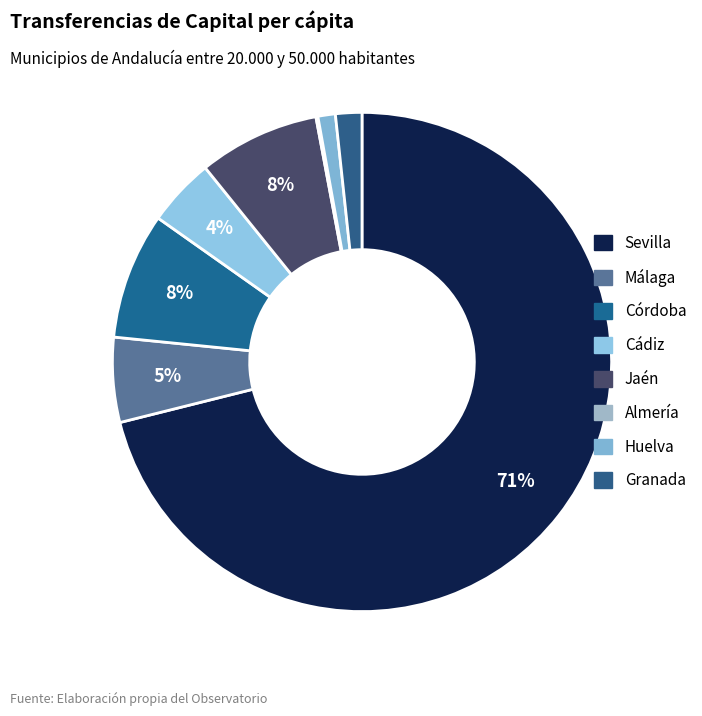

What is the largest slice in the pie chart?

Sevilla